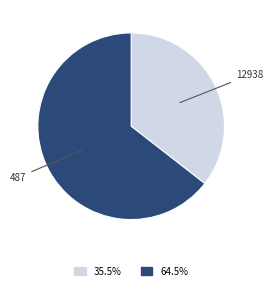

How many segments does this pie chart have?

2